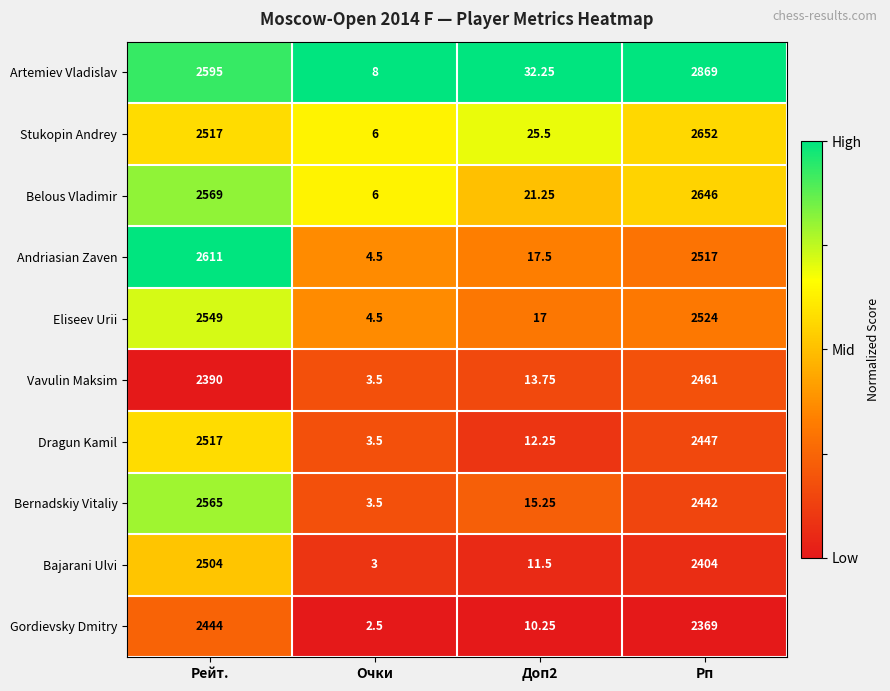

At which label does Bajarani Ulvi first exceed 2404?

Рейт.